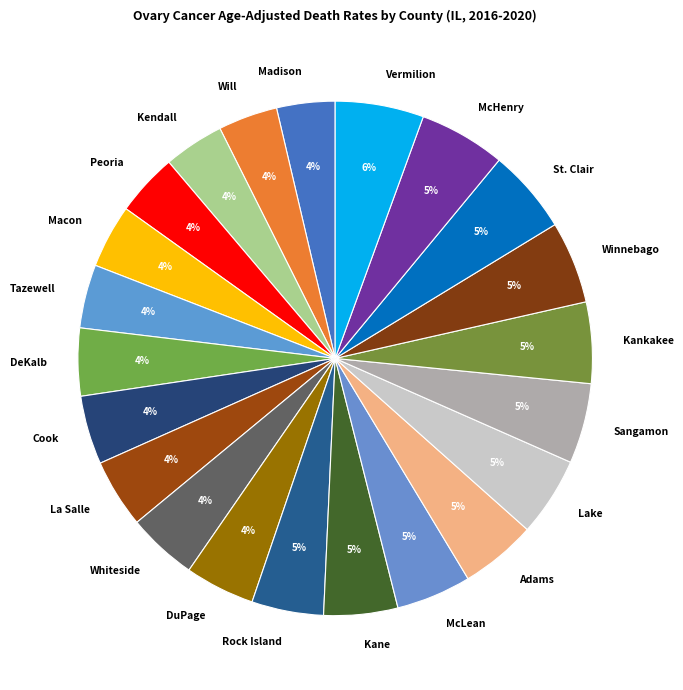

The Will slice represents 4% of the pie. True or false?

True